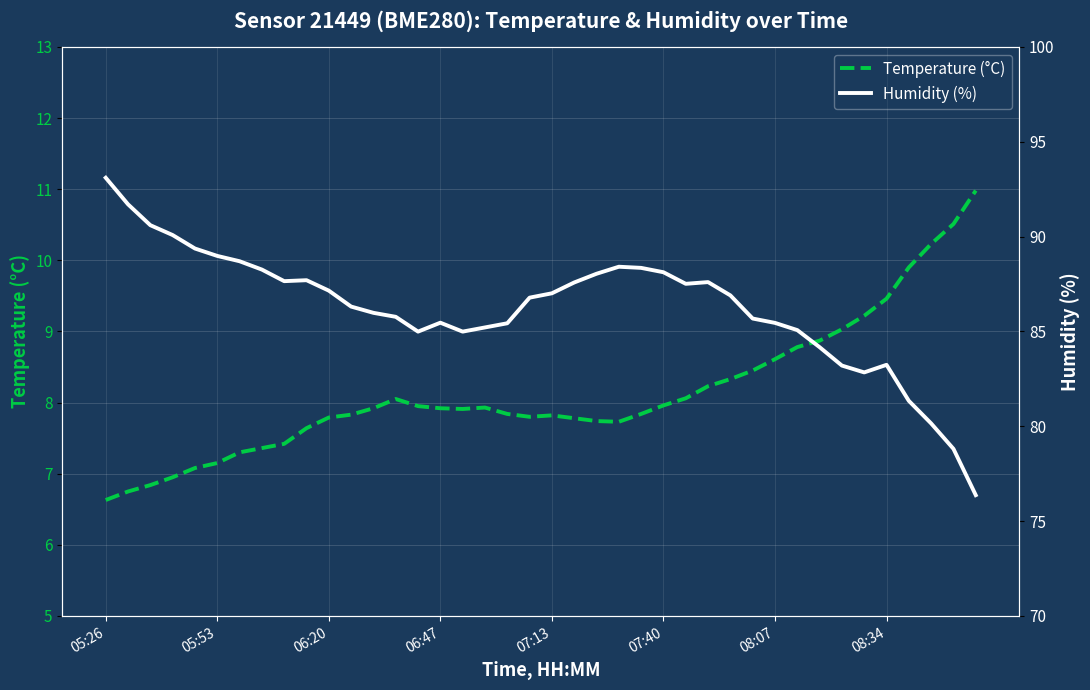

True or false: Humidity (%) and Temperature (°C) cross at least once.

False